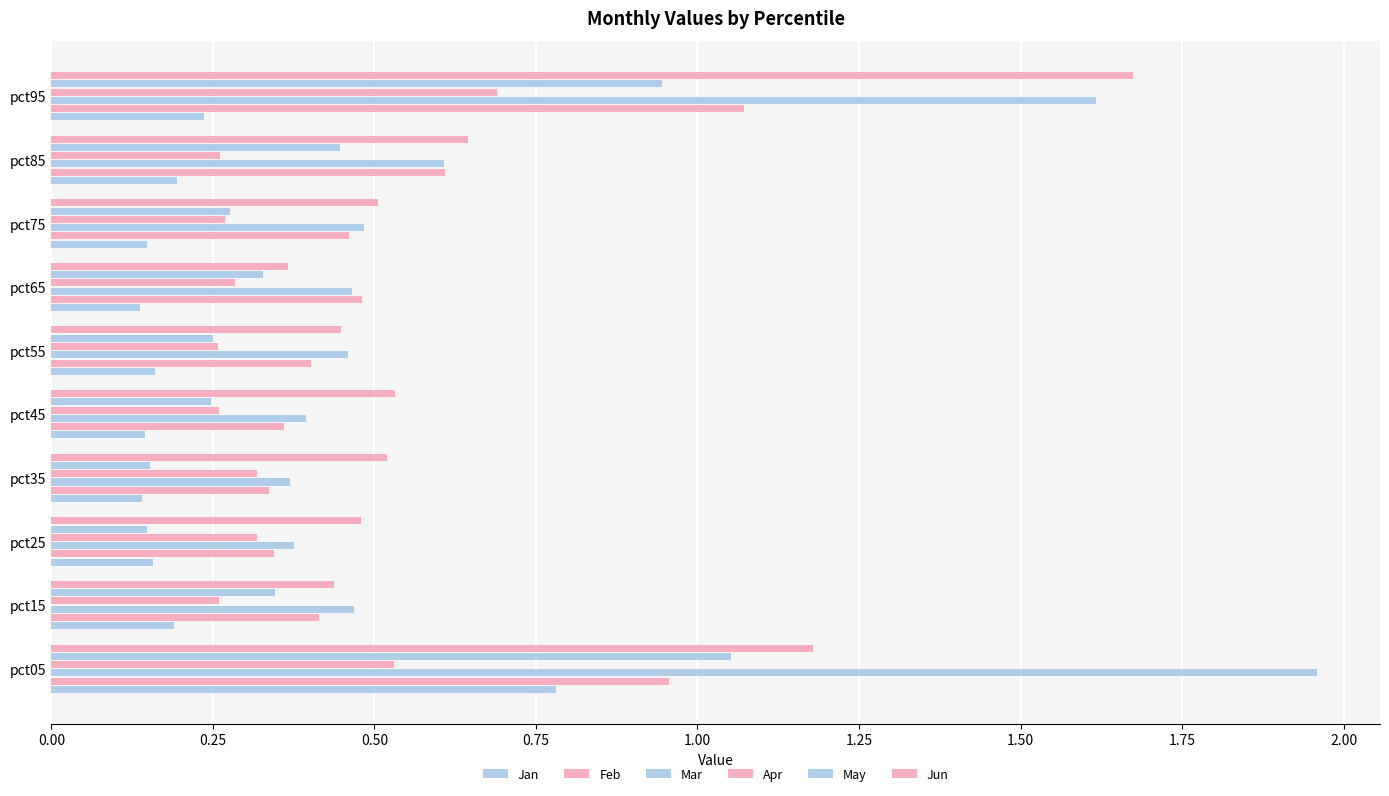

How many series are shown in this chart?

6